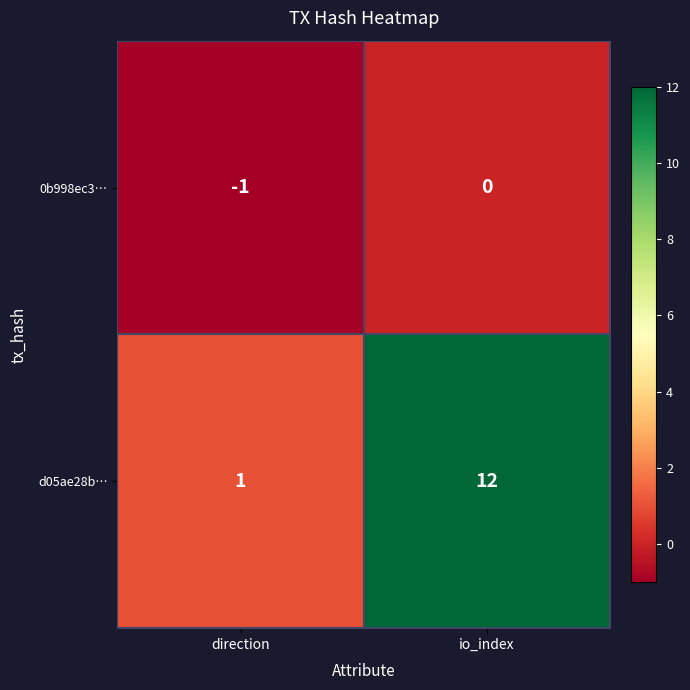

What is the spread (max minus min) of values at io_index?

12